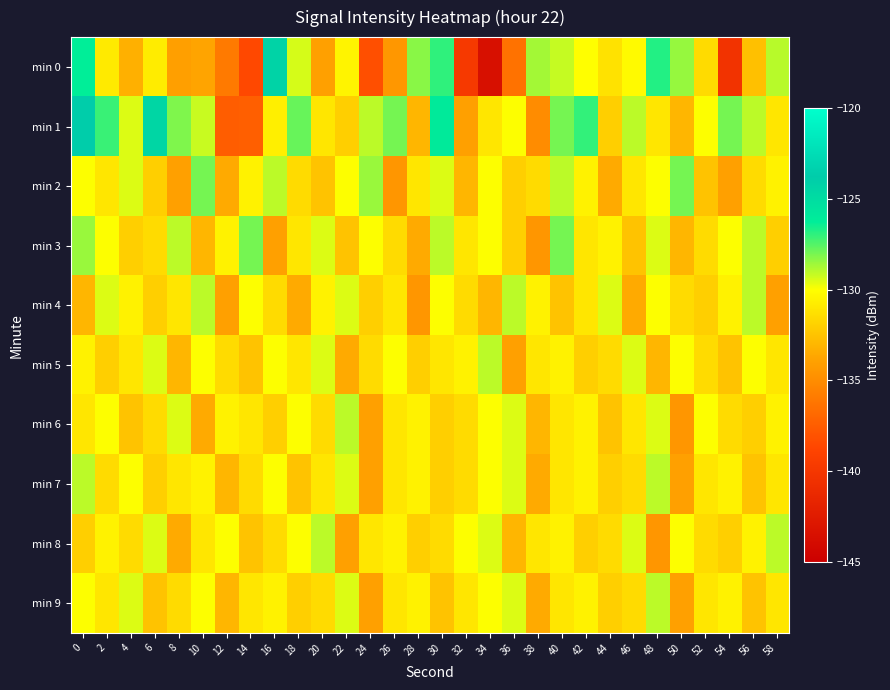

Reading right to left, what are all the values shown in this chart?

min 0: 58=-129.0	56=-132.6	54=-140.3	52=-131.5	50=-128.5	48=-126.7	46=-130.2	44=-131.2	42=-130.0	40=-129.2	38=-128.7	36=-136.4	34=-143.5	32=-139.8	30=-126.9	28=-128.3	26=-134.4	24=-138.2	22=-130.4	20=-134.0	18=-129.4	16=-124.3	14=-138.5	12=-136.0	10=-133.8	8=-134.0	6=-130.8	4=-133.3	2=-130.9	0=-126.3
min 1: 58=-131.0	56=-129.0	54=-128.0	52=-130.0	50=-133.0	48=-131.0	46=-129.0	44=-132.0	42=-127.0	40=-128.0	38=-135.0	36=-130.0	34=-131.0	32=-134.0	30=-126.0	28=-133.0	26=-128.0	24=-129.0	22=-132.0	20=-131.0	18=-127.8	16=-130.7	14=-137.4	12=-137.5	10=-129.2	8=-128.1	6=-124.6	4=-129.5	2=-127.1	0=-123.7
min 2: 58=-130.5	56=-131.5	54=-134.0	52=-132.5	50=-128.0	48=-130.0	46=-131.0	44=-133.5	42=-130.5	40=-129.0	38=-131.5	36=-132.0	34=-130.0	32=-133.0	30=-129.5	28=-131.0	26=-134.5	24=-128.5	22=-130.0	20=-132.5	18=-131.5	16=-129.0	14=-130.5	12=-133.5	10=-128.0	8=-134.0	6=-132.0	4=-129.5	2=-131.0	0=-130.0
min 3: 58=-132.0	56=-129.0	54=-130.0	52=-131.5	50=-133.0	48=-129.5	46=-132.5	44=-130.5	42=-131.0	40=-128.0	38=-134.5	36=-132.0	34=-130.0	32=-131.0	30=-129.0	28=-133.5	26=-131.5	24=-130.0	22=-132.5	20=-129.5	18=-131.0	16=-134.0	14=-128.0	12=-130.5	10=-133.0	8=-129.0	6=-131.5	4=-132.0	2=-130.0	0=-128.5
min 4: 58=-134.0	56=-129.0	54=-130.5	52=-132.0	50=-131.5	48=-130.0	46=-133.5	44=-129.5	42=-131.0	40=-132.5	38=-130.5	36=-129.0	34=-133.0	32=-131.5	30=-130.0	28=-134.5	26=-131.0	24=-132.0	22=-129.5	20=-130.5	18=-133.5	16=-131.5	14=-130.0	12=-134.0	10=-129.0	8=-131.0	6=-132.0	4=-130.5	2=-129.5	0=-133.0
min 5: 58=-131.0	56=-130.0	54=-132.5	52=-131.5	50=-130.0	48=-133.0	46=-129.5	44=-131.5	42=-132.0	40=-130.5	38=-131.0	36=-134.0	34=-129.0	32=-130.5	30=-131.0	28=-132.0	26=-130.0	24=-131.5	22=-133.5	20=-129.5	18=-131.0	16=-130.0	14=-132.5	12=-131.5	10=-130.0	8=-133.0	6=-129.5	4=-131.0	2=-132.0	0=-130.5
min 6: 58=-130.5	56=-132.0	54=-131.5	52=-130.0	50=-134.5	48=-129.5	46=-131.0	44=-132.5	42=-130.5	40=-131.0	38=-133.0	36=-129.5	34=-130.0	32=-131.5	30=-132.0	28=-130.5	26=-131.0	24=-134.0	22=-129.0	20=-131.5	18=-130.0	16=-132.0	14=-131.0	12=-130.5	10=-133.5	8=-129.5	6=-131.5	4=-132.5	2=-130.0	0=-131.0
min 7: 58=-131.0	56=-132.5	54=-130.5	52=-131.0	50=-134.0	48=-129.0	46=-131.5	44=-132.0	42=-130.5	40=-131.0	38=-133.5	36=-129.5	34=-130.0	32=-131.5	30=-132.0	28=-130.5	26=-131.0	24=-134.0	22=-129.5	20=-131.0	18=-132.5	16=-130.0	14=-131.5	12=-133.0	10=-130.5	8=-131.0	6=-132.0	4=-130.0	2=-131.5	0=-129.0
min 8: 58=-129.0	56=-130.5	54=-132.0	52=-131.5	50=-130.0	48=-134.5	46=-129.5	44=-131.5	42=-132.0	40=-130.5	38=-131.0	36=-133.0	34=-129.5	32=-130.0	30=-131.5	28=-132.0	26=-130.5	24=-131.0	22=-134.0	20=-129.0	18=-130.0	16=-131.5	14=-132.5	12=-130.0	10=-131.0	8=-133.5	6=-129.5	4=-131.5	2=-130.5	0=-132.0
min 9: 58=-131.0	56=-132.5	54=-130.5	52=-131.0	50=-134.0	48=-129.0	46=-131.5	44=-132.0	42=-130.5	40=-131.0	38=-133.5	36=-129.5	34=-130.0	32=-131.0	30=-132.5	28=-130.5	26=-131.0	24=-134.0	22=-129.5	20=-131.5	18=-132.0	16=-130.5	14=-131.0	12=-133.0	10=-130.0	8=-131.5	6=-132.5	4=-129.5	2=-131.0	0=-130.0